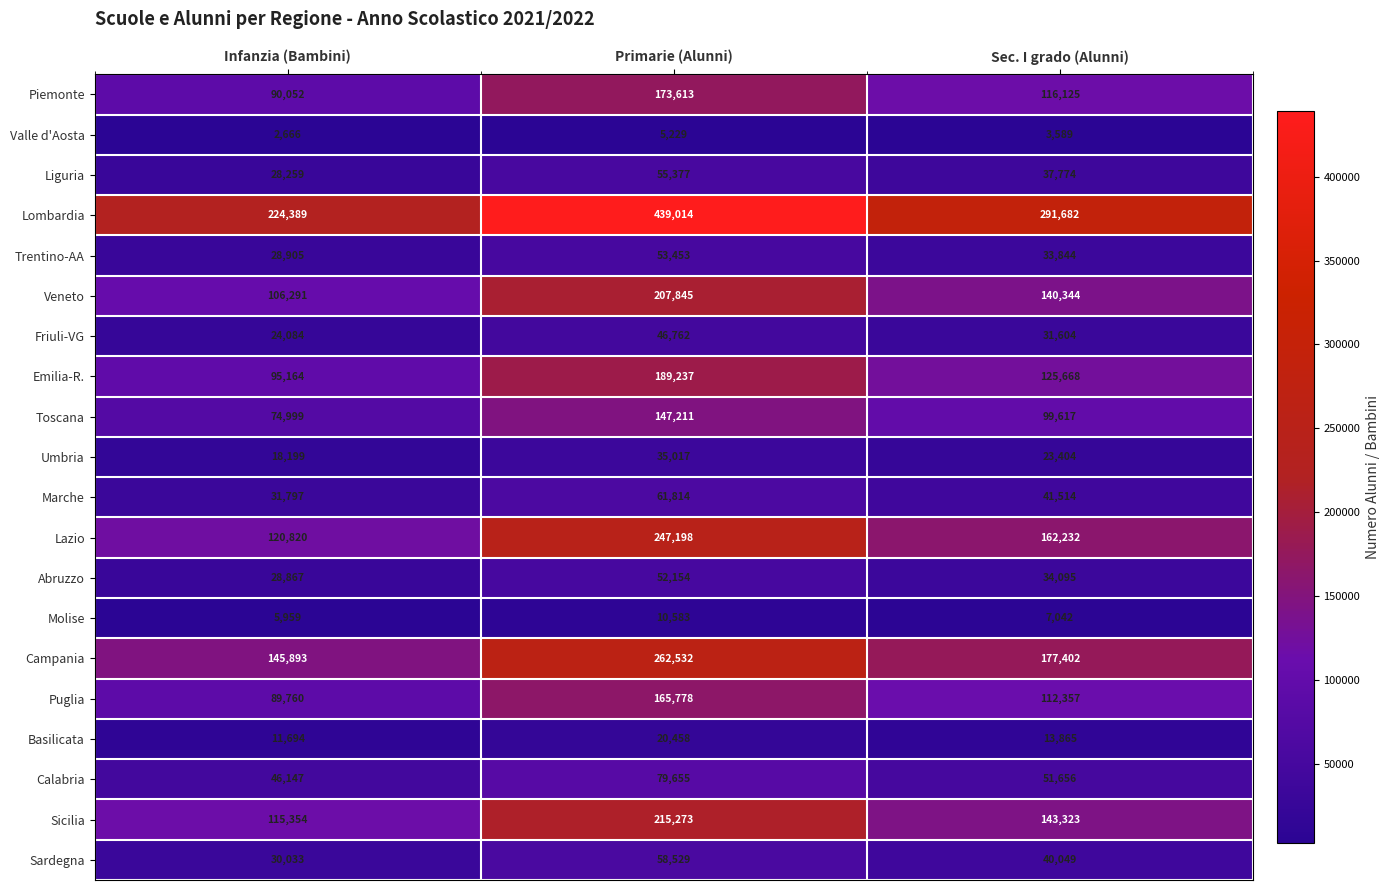

True or false: Emilia-R. has a value of 125668 at Sec. I grado (Alunni).

True